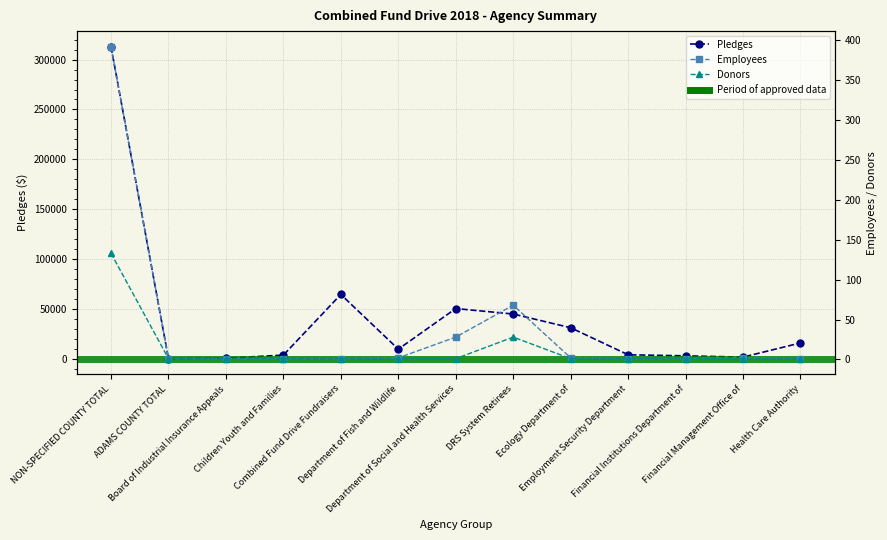

What is the value of the Pledges point at the 3rd from the left?

515.7